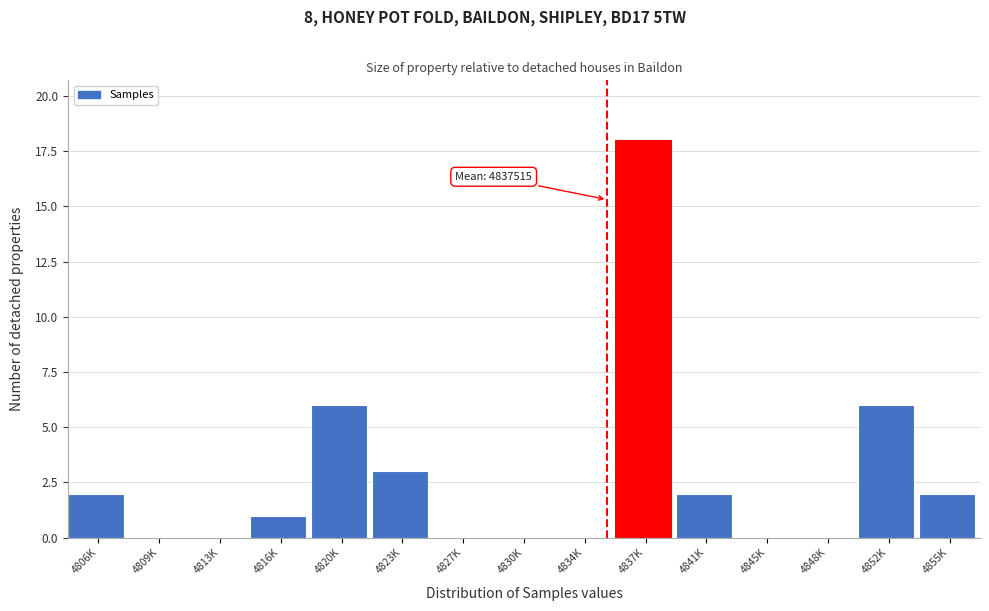

Reading left to right, what are all the values shown in this chart?

4806K=2	4809K=0	4813K=0	4816K=1	4820K=6	4823K=3	4827K=0	4830K=0	4834K=0	4837K=18	4841K=2	4845K=0	4848K=0	4852K=6	4855K=2